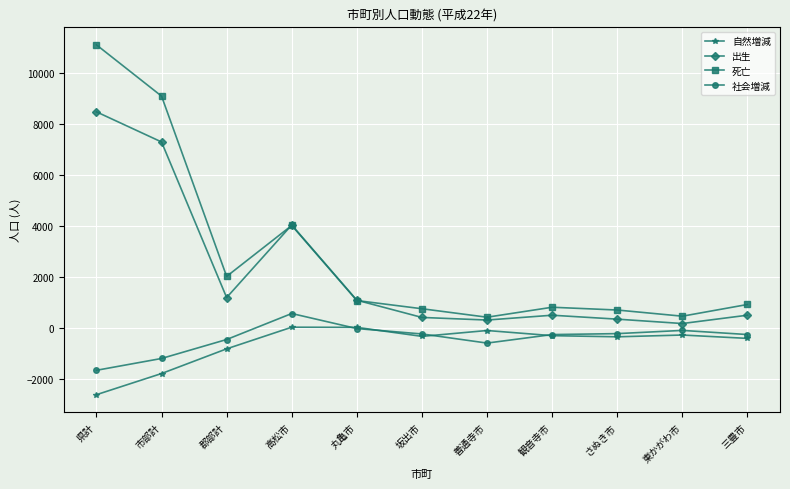

The value of 死亡 at 東かがわ市 is 451. True or false?

True